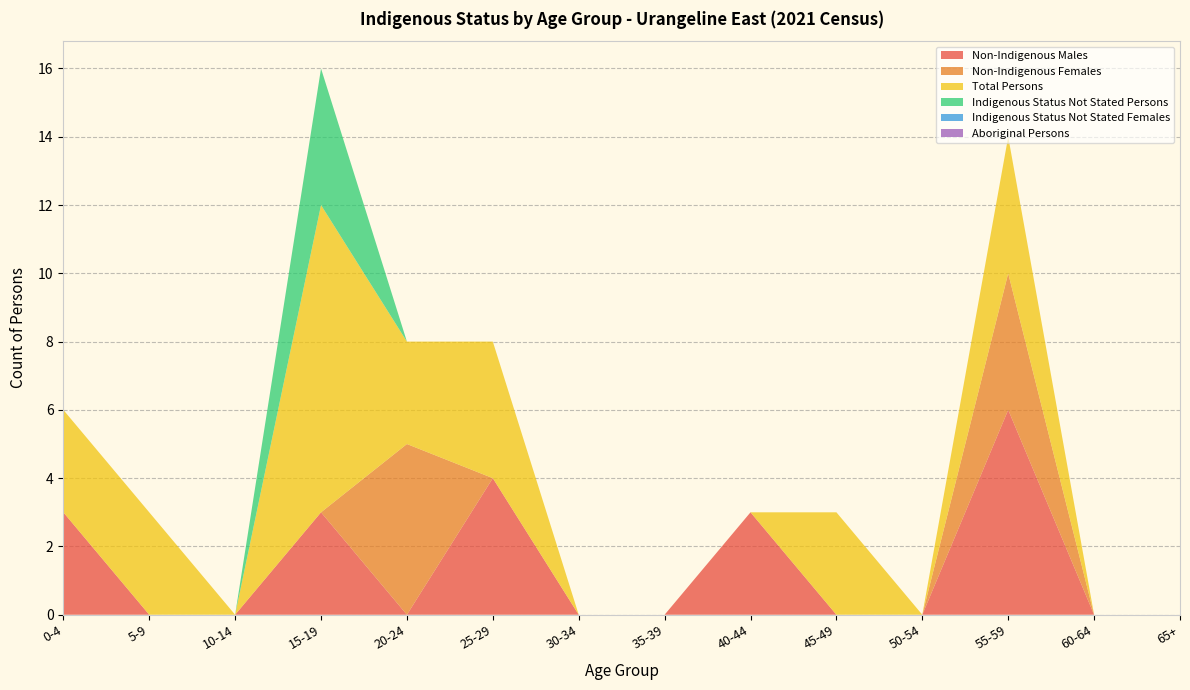

Reading left to right, transcribe all the data shown in this chart.

Non-Indigenous Males: 0-4=3	5-9=0	10-14=0	15-19=3	20-24=0	25-29=4	30-34=0	35-39=0	40-44=3	45-49=0	50-54=0	55-59=6	60-64=0	65+=0
Non-Indigenous Females: 0-4=0	5-9=0	10-14=0	15-19=0	20-24=5	25-29=0	30-34=0	35-39=0	40-44=0	45-49=0	50-54=0	55-59=4	60-64=0	65+=0
Total Persons: 0-4=3	5-9=3	10-14=0	15-19=9	20-24=3	25-29=4	30-34=0	35-39=0	40-44=0	45-49=3	50-54=0	55-59=4	60-64=0	65+=0
Indigenous Status Not Stated Persons: 0-4=0	5-9=0	10-14=0	15-19=4	20-24=0	25-29=0	30-34=0	35-39=0	40-44=0	45-49=0	50-54=0	55-59=0	60-64=0	65+=0
Indigenous Status Not Stated Females: 0-4=0	5-9=0	10-14=0	15-19=0	20-24=0	25-29=0	30-34=0	35-39=0	40-44=0	45-49=0	50-54=0	55-59=0	60-64=0	65+=0
Aboriginal Persons: 0-4=0	5-9=0	10-14=0	15-19=0	20-24=0	25-29=0	30-34=0	35-39=0	40-44=0	45-49=0	50-54=0	55-59=0	60-64=0	65+=0